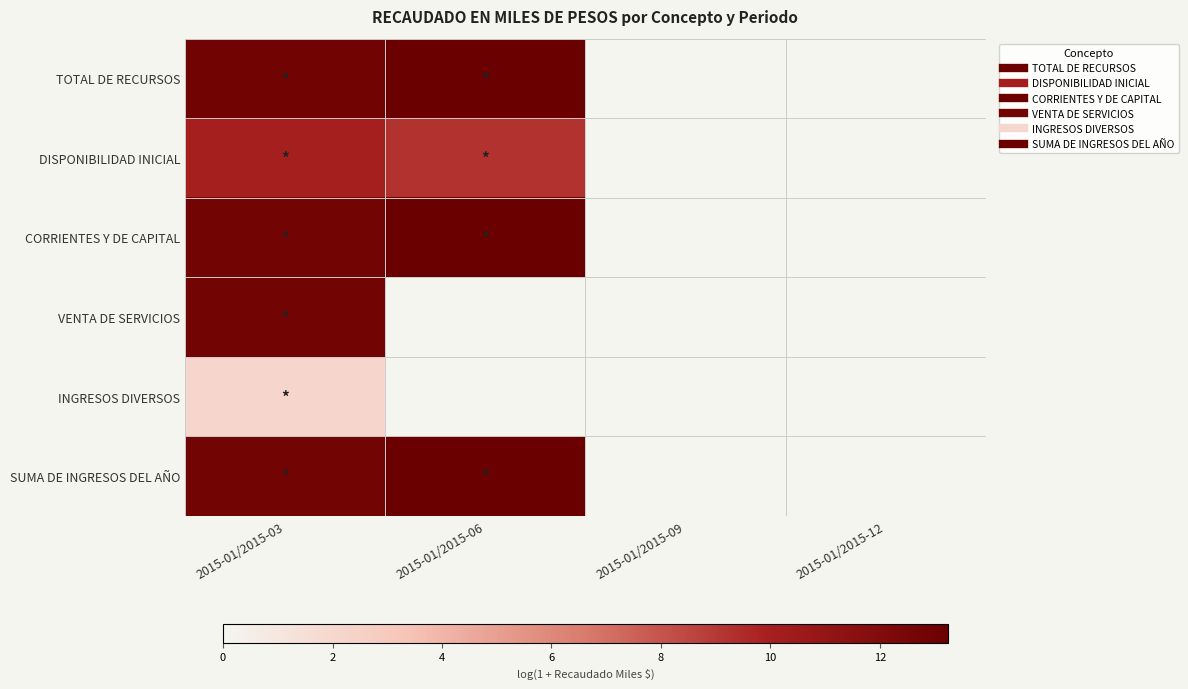

What is the greatest value displayed?

13.2